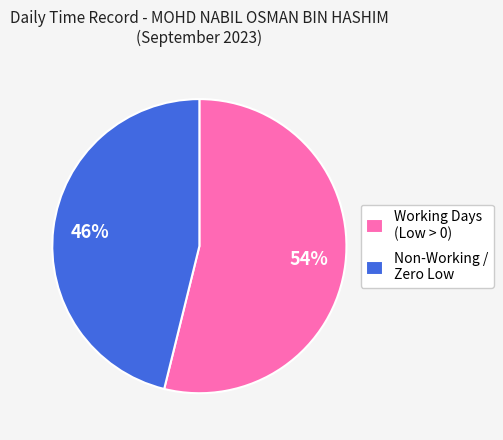

Is there a majority slice in this chart?

Yes